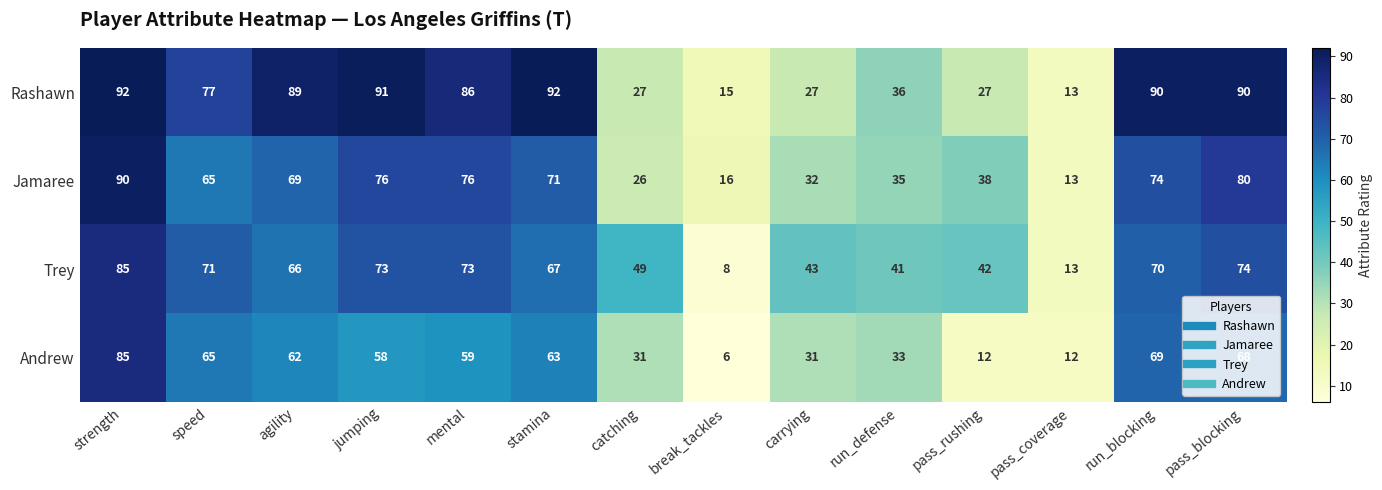

Count the number of data series in this chart.

4